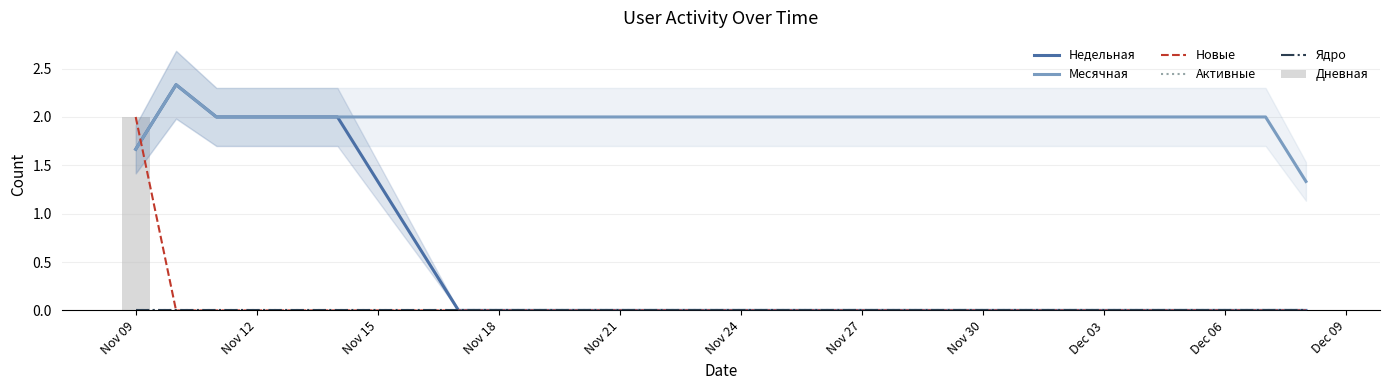

Reading left to right, transcribe all the data shown in this chart.

Недельная: 1.7	2.3	2.0	2.0	2.0	2.0	1.3	0.7	0.0	0.0	0.0	0.0	0.0	0.0	0.0	0.0	0.0	0.0	0.0	0.0	0.0	0.0	0.0	0.0	0.0	0.0	0.0	0.0	0.0	0.0
Месячная: 1.7	2.3	2.0	2.0	2.0	2.0	2.0	2.0	2.0	2.0	2.0	2.0	2.0	2.0	2.0	2.0	2.0	2.0	2.0	2.0	2.0	2.0	2.0	2.0	2.0	2.0	2.0	2.0	2.0	1.3
Новые: 2.0	0.0	0.0	0.0	0.0	0.0	0.0	0.0	0.0	0.0	0.0	0.0	0.0	0.0	0.0	0.0	0.0	0.0	0.0	0.0	0.0	0.0	0.0	0.0	0.0	0.0	0.0	0.0	0.0	0.0
Активные: 0.0	0.0	0.0	0.0	0.0	0.0	0.0	0.0	0.0	0.0	0.0	0.0	0.0	0.0	0.0	0.0	0.0	0.0	0.0	0.0	0.0	0.0	0.0	0.0	0.0	0.0	0.0	0.0	0.0	0.0
Ядро: 0.0	0.0	0.0	0.0	0.0	0.0	0.0	0.0	0.0	0.0	0.0	0.0	0.0	0.0	0.0	0.0	0.0	0.0	0.0	0.0	0.0	0.0	0.0	0.0	0.0	0.0	0.0	0.0	0.0	0.0
Дневная: 2.0	0.0	0.0	0.0	0.0	0.0	0.0	0.0	0.0	0.0	0.0	0.0	0.0	0.0	0.0	0.0	0.0	0.0	0.0	0.0	0.0	0.0	0.0	0.0	0.0	0.0	0.0	0.0	0.0	0.0